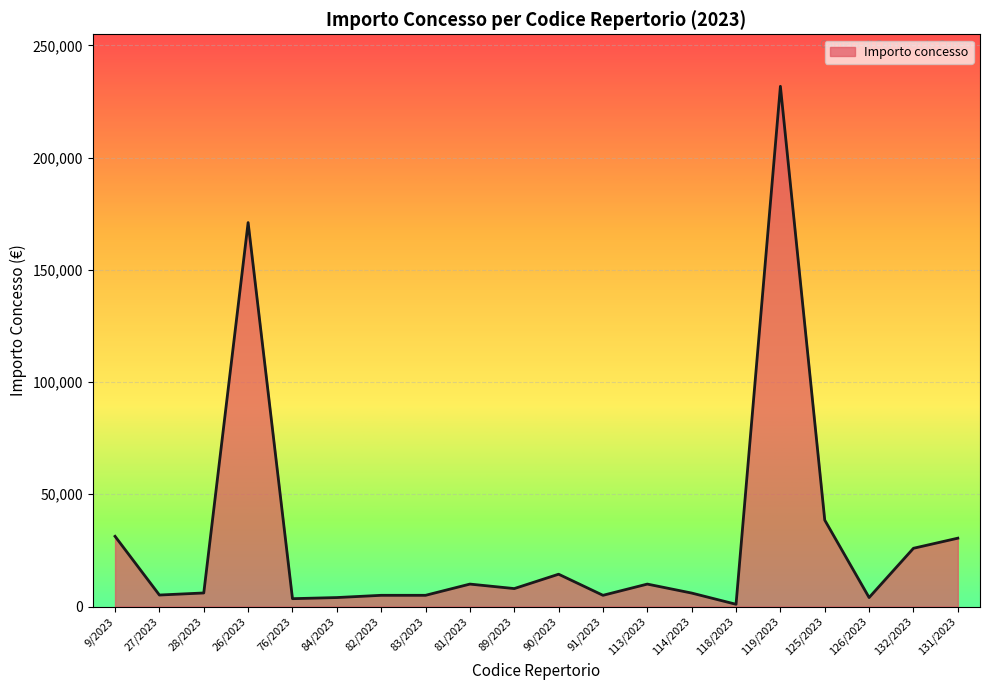

Is it true that the value at 132/2023 is 42834.4?

False